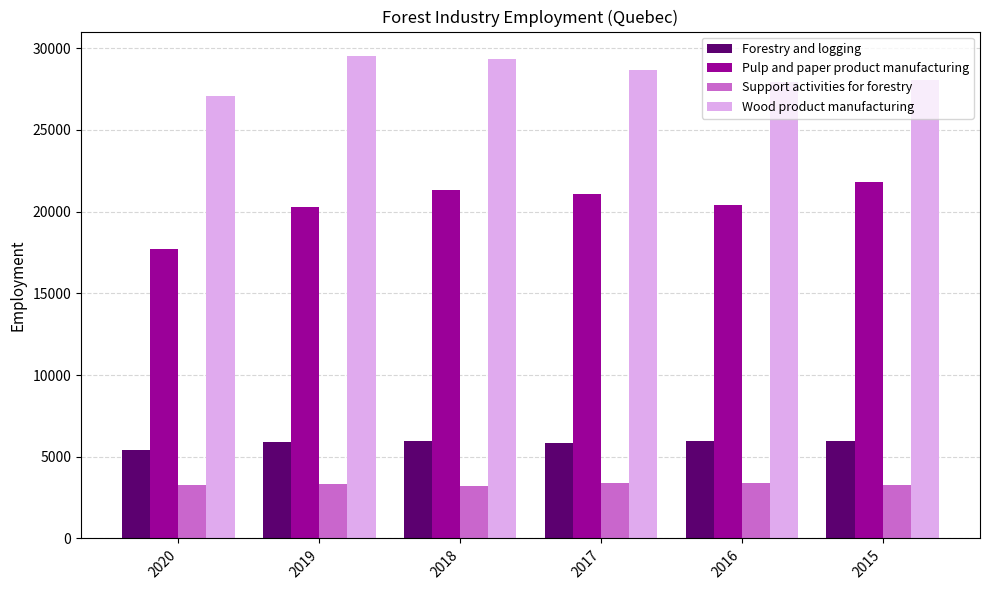

True or false: Forestry and logging has a value of 3623 at 2016.

False